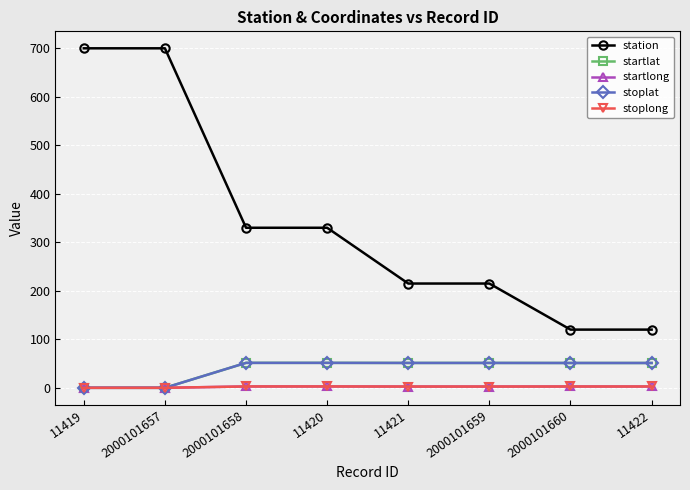

Is it true that startlat equals 51.2 at 2000101660?

True